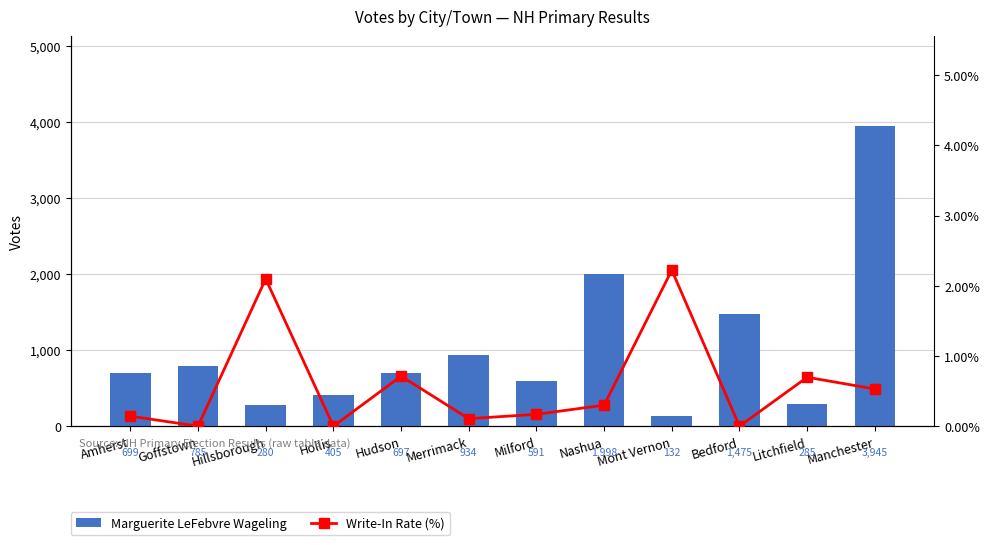

Which series has the largest range (max minus min)?

Marguerite LeFebvre Wageling